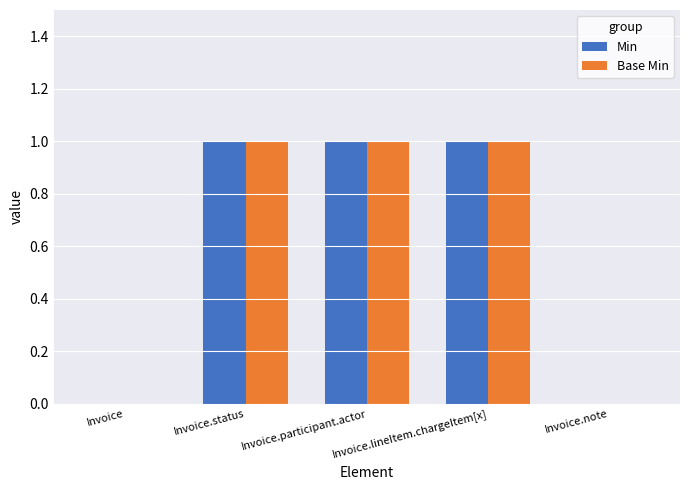

What is the sum of all Min values?

3